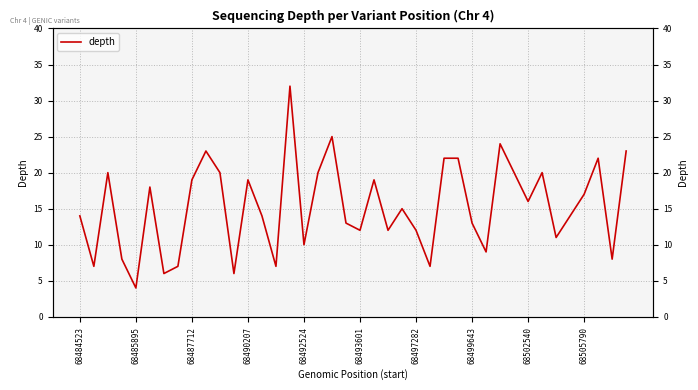

Does the chart display data point markers on the line(s)?

No